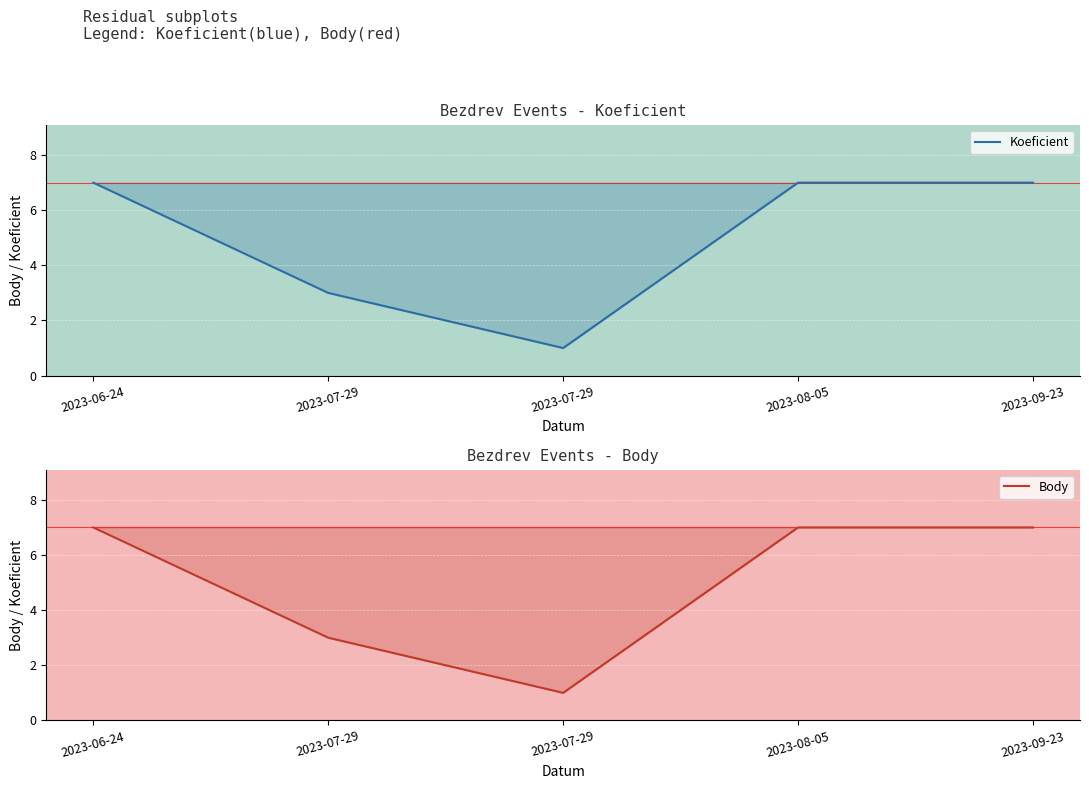

What is the highest value of the Body series?

7